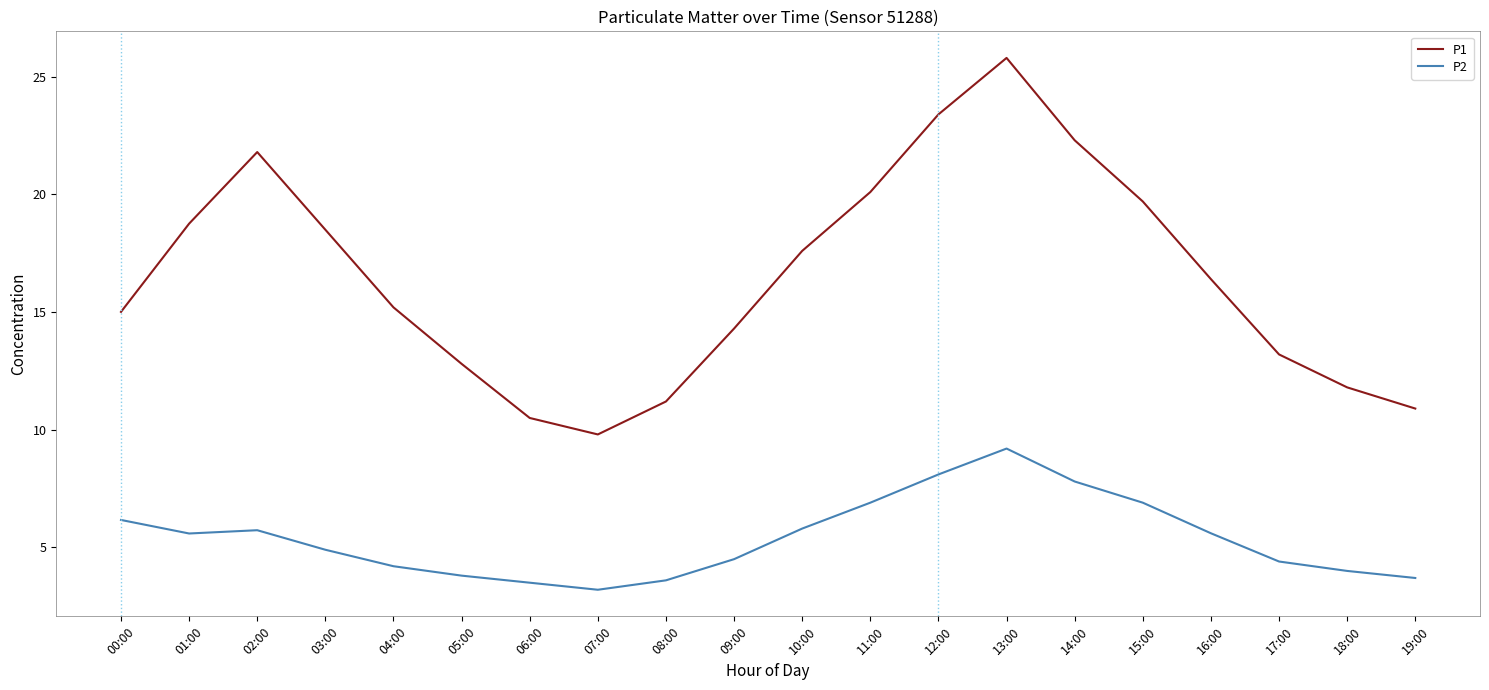

What is the sum of the P2 values at 18:00 and 14:00?

11.8